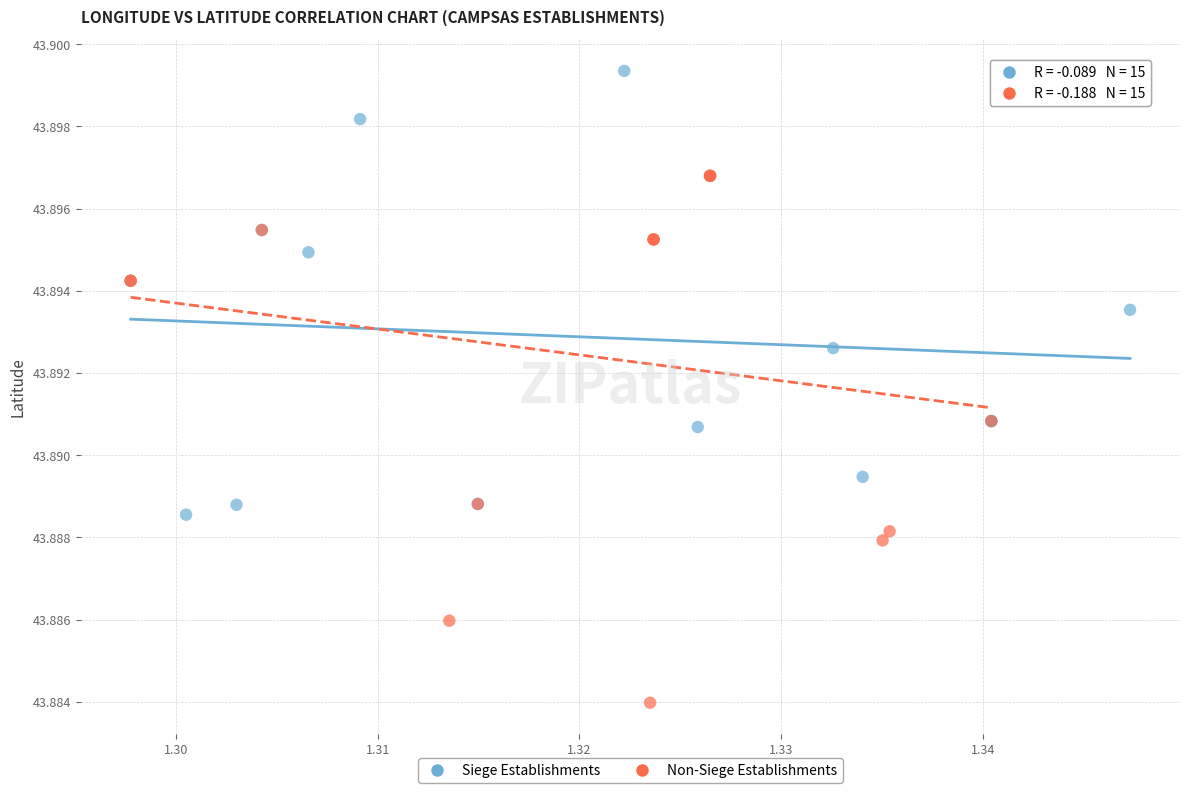

What are all the series names shown in the legend?

Siege Establishments, Non-Siege Establishments